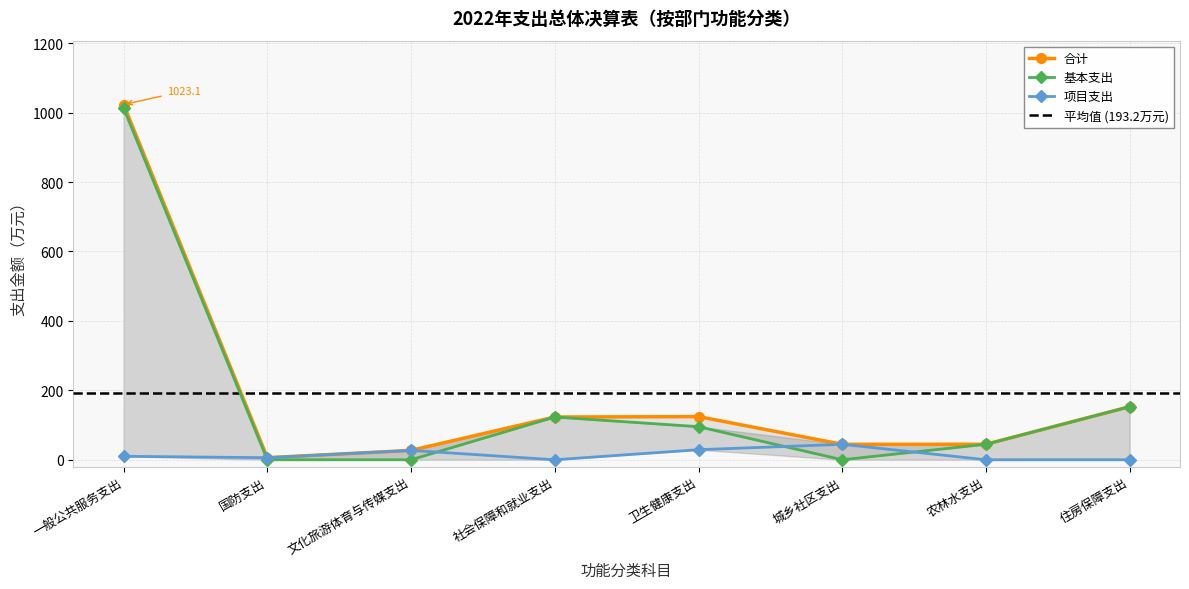

The chart shows a value of 6.0 at 国防支出. True or false?

True